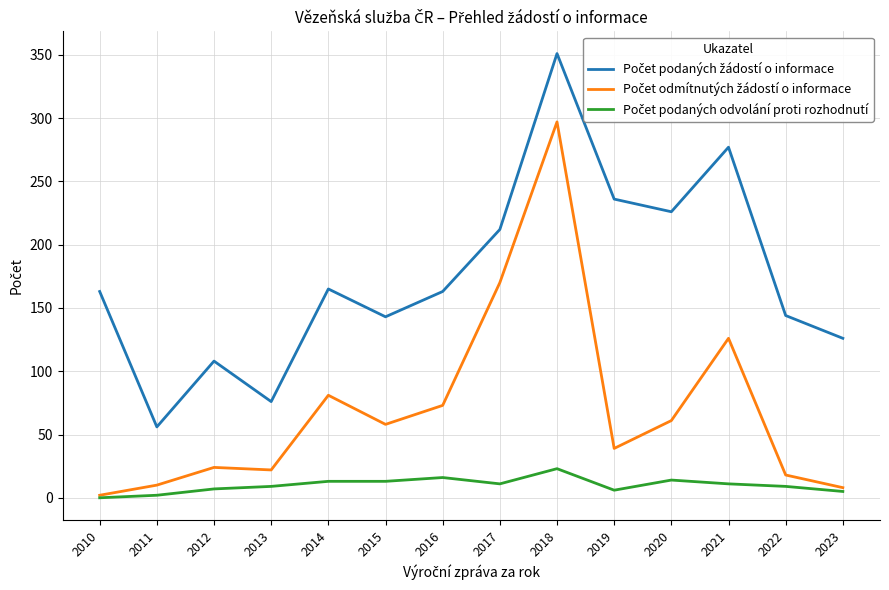

What is the difference between the highest and lowest values at 2012?

101